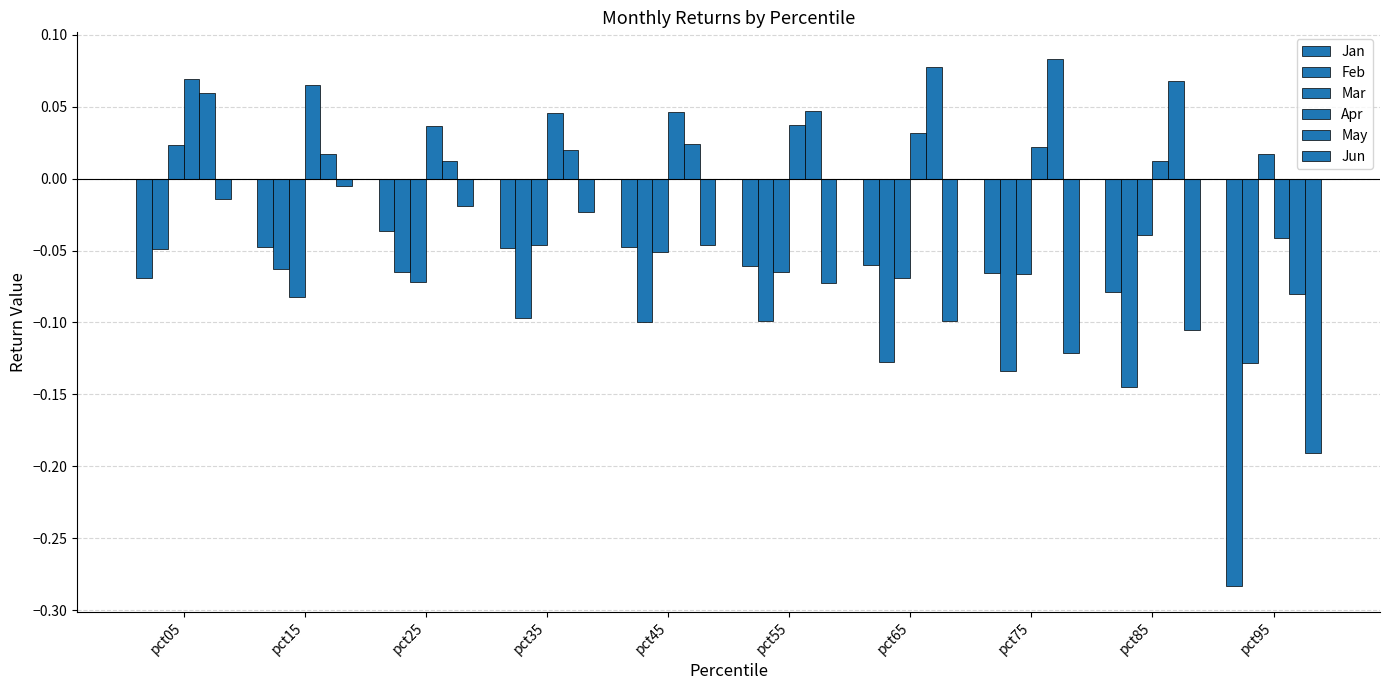

How many categories are shown in the chart?

10